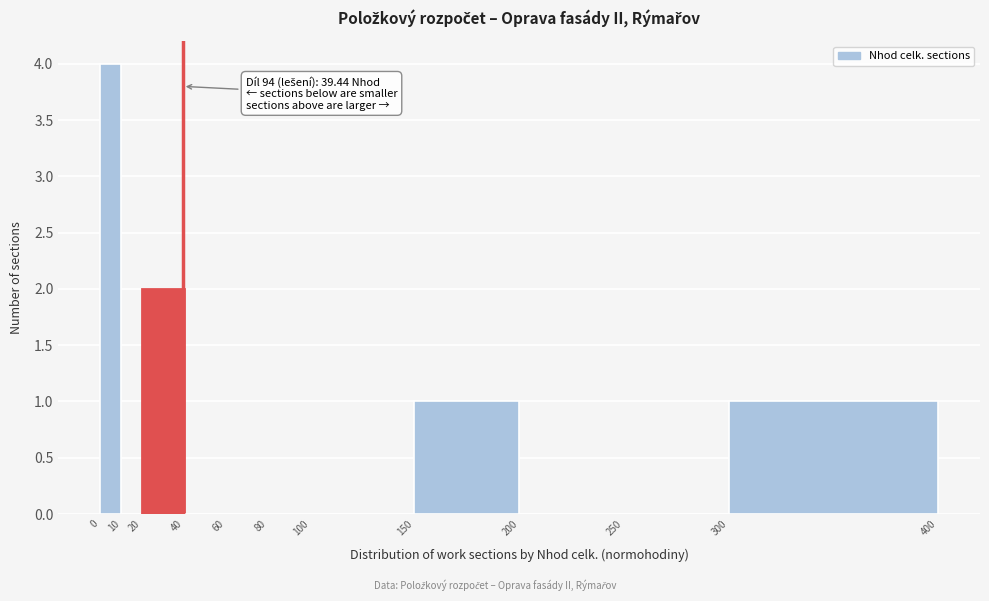

Over which range of the x-axis is the bar tallest?

0 to 10